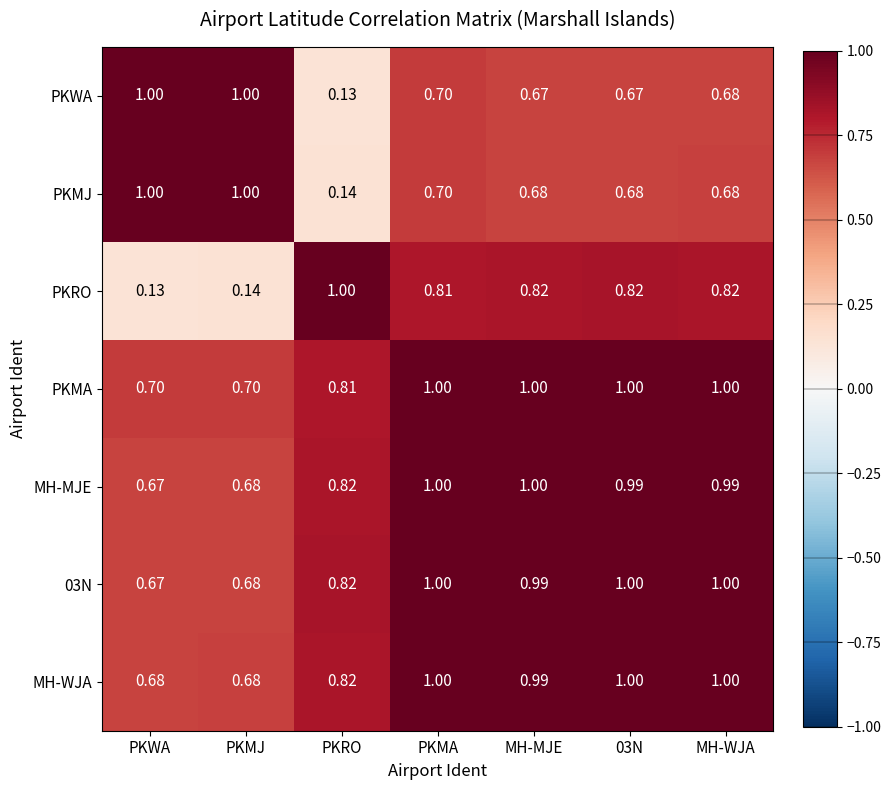

Between PKRO and PKMA, which series saw the biggest shift?

PKWA